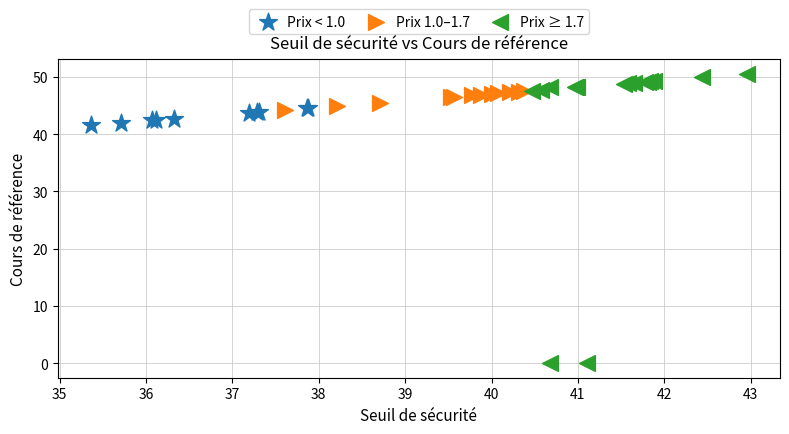

Which series contains the highest Y value?

Prix ≥ 1.7